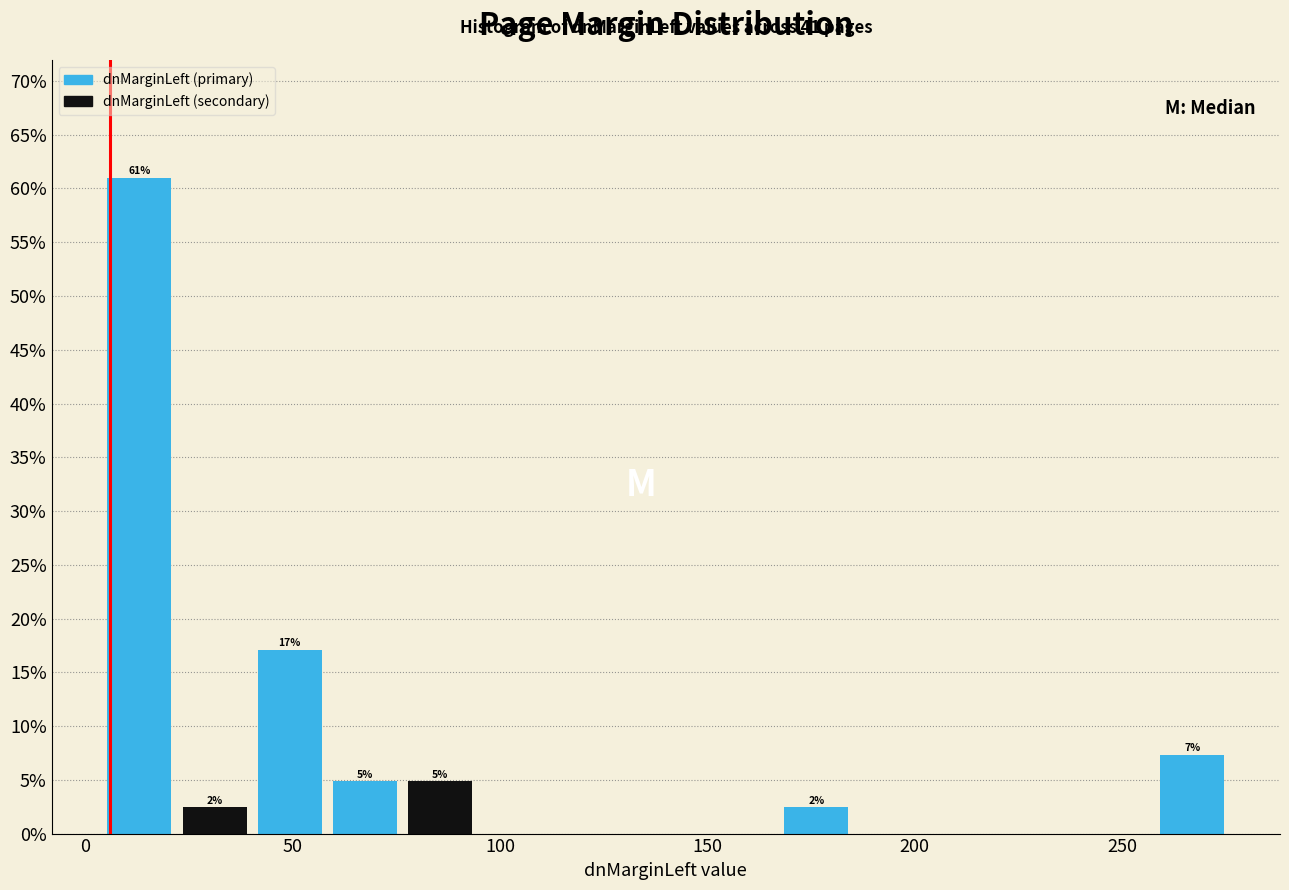

Around what value on the x-axis is the tallest bar? Give the approximate position of its centre, as read against the axis.

15